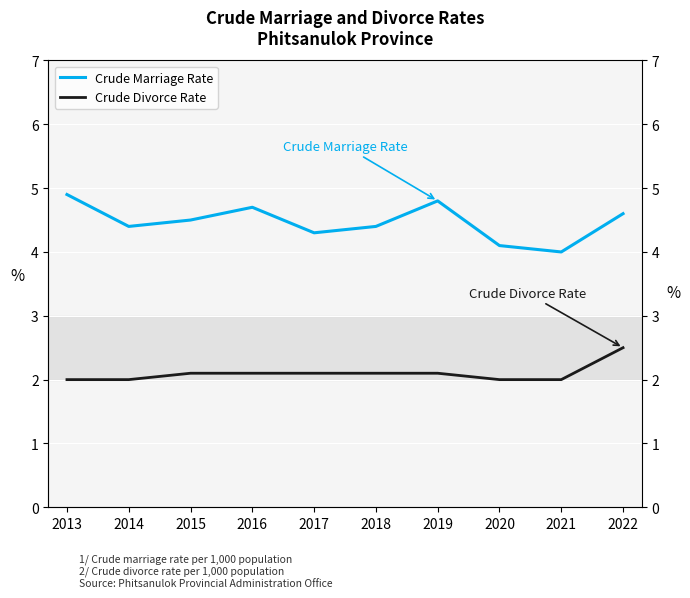

Where is Crude Marriage Rate nearest to the value 4?

2021